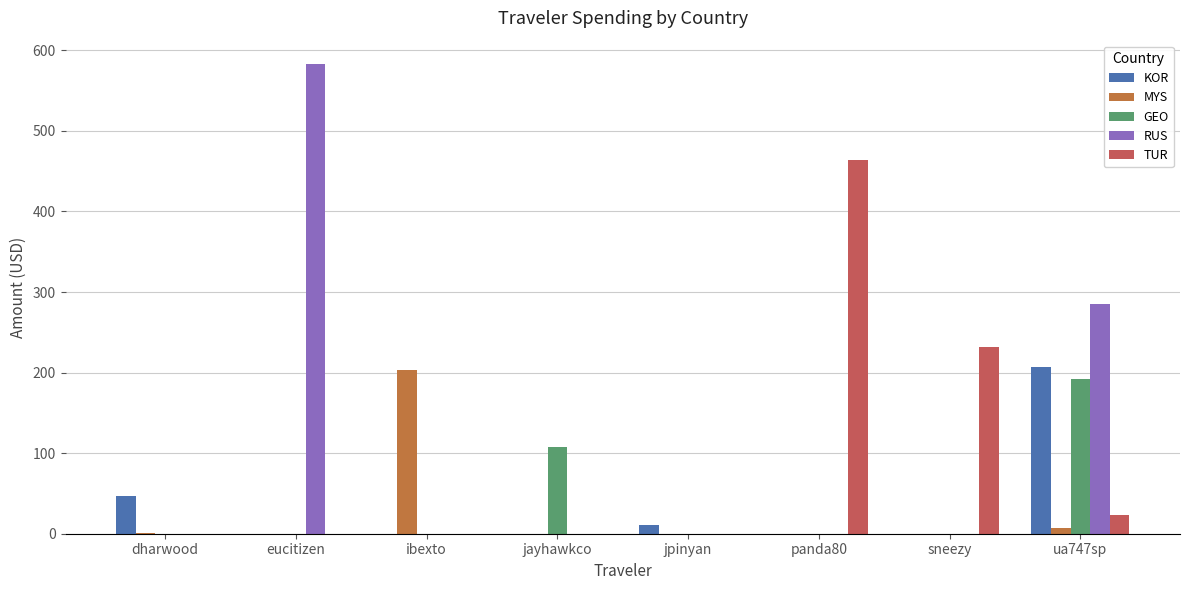

What is the average value of the GEO series?

37.5